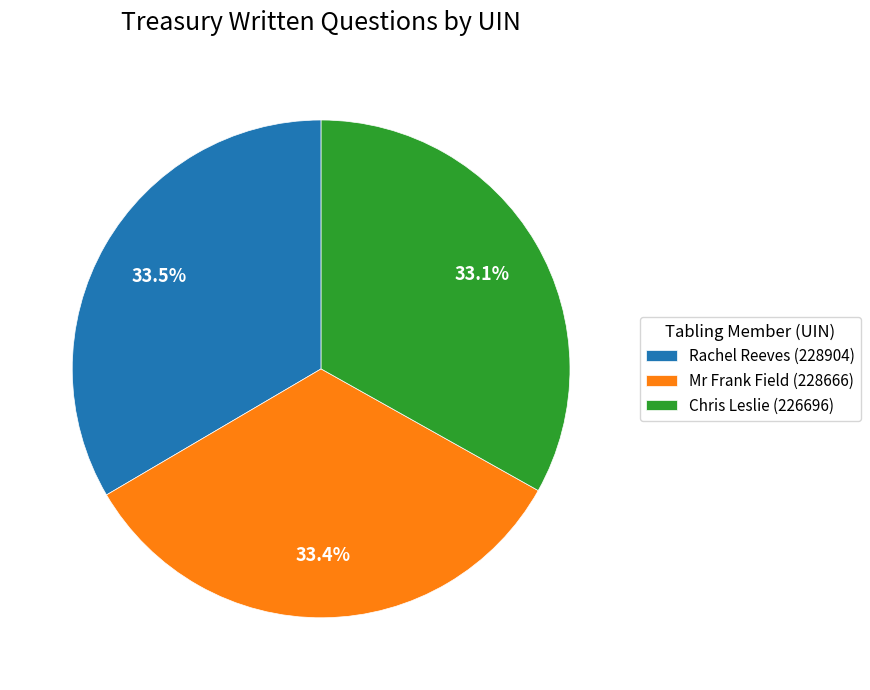

What percentage is the Chris Leslie (226696) slice, to the nearest percent?

33%